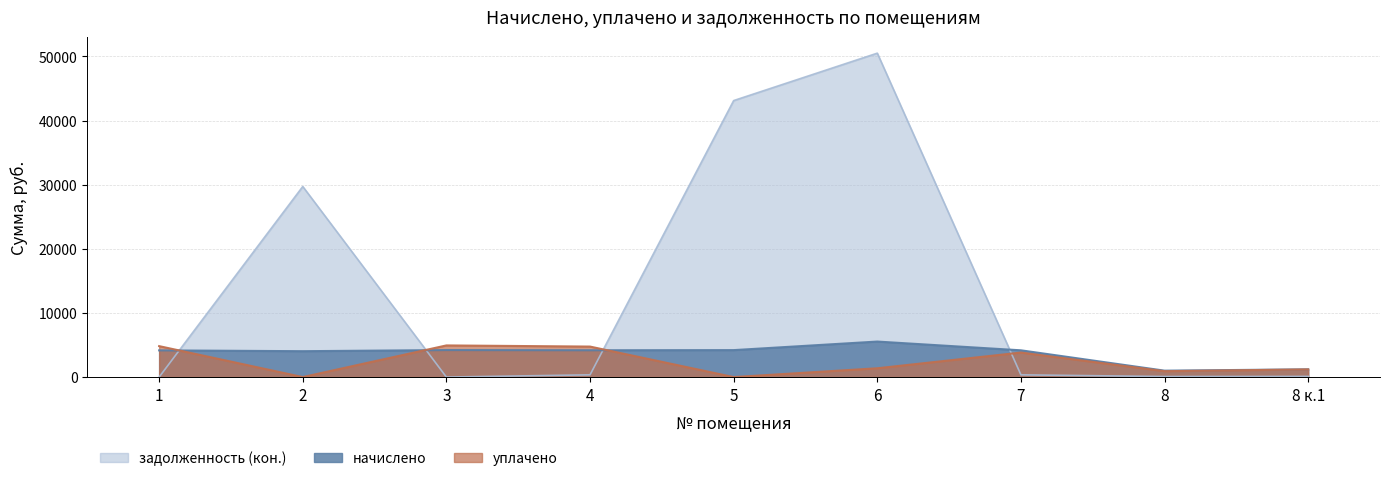

True or false: задолженность (кон.) has more than 2 points higher than both neighbors.

False